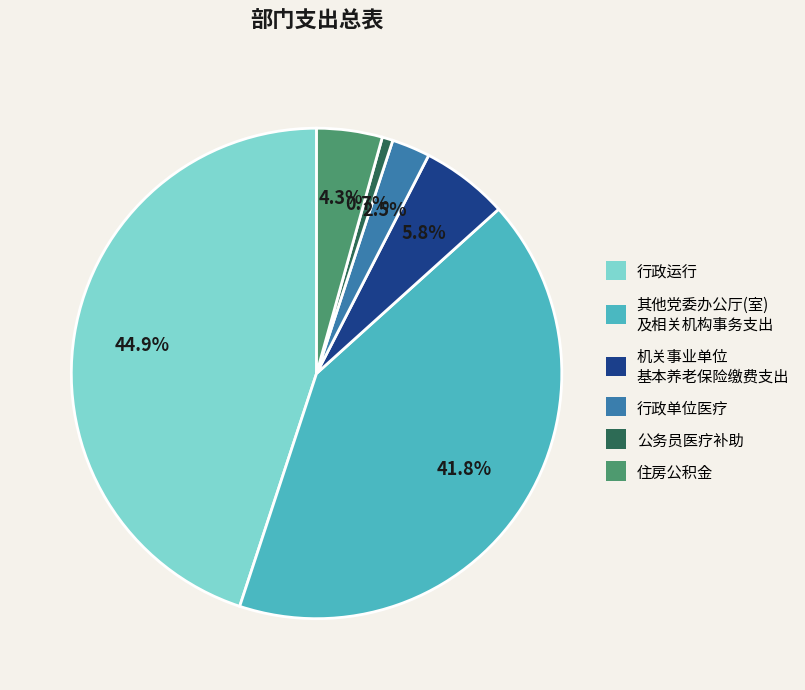

Does any single category account for the majority?

No